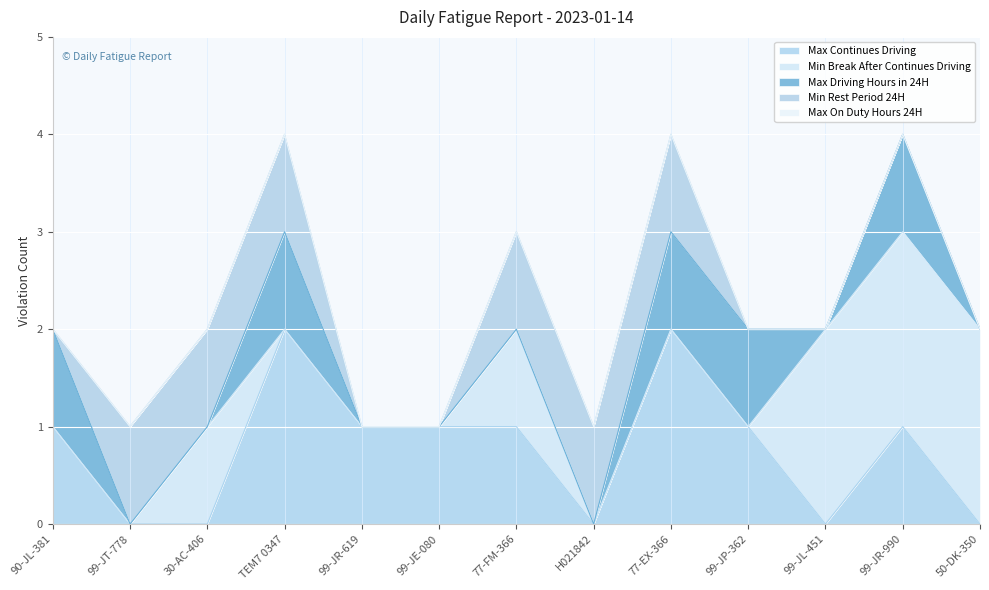

Is it true that Min Rest Period 24H equals 0 at 90-JL-381?

True